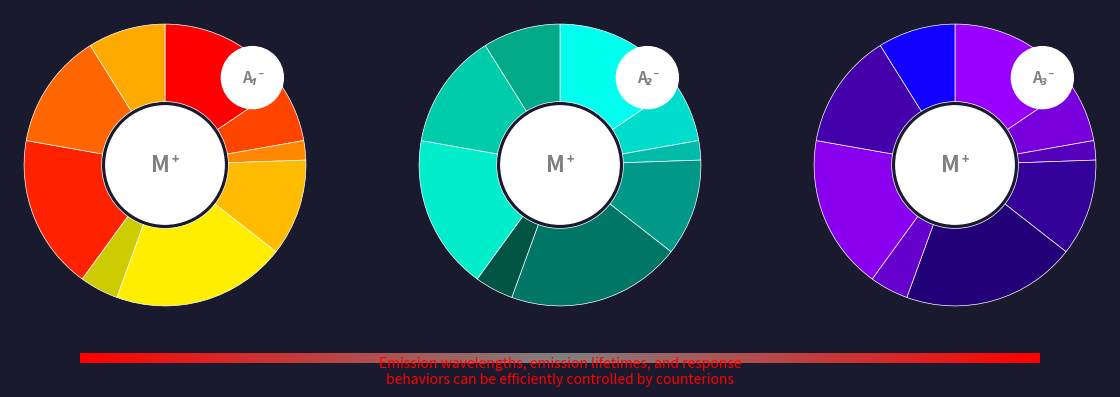

Is it true that 6 is 13% of the pie?

True